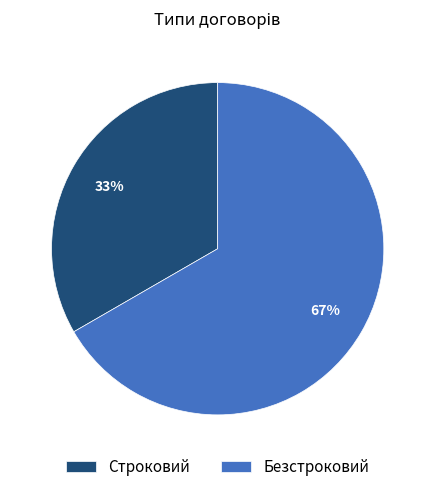

Approximately how many times larger is the value at Строковий compared to Безстроковий?

0.5